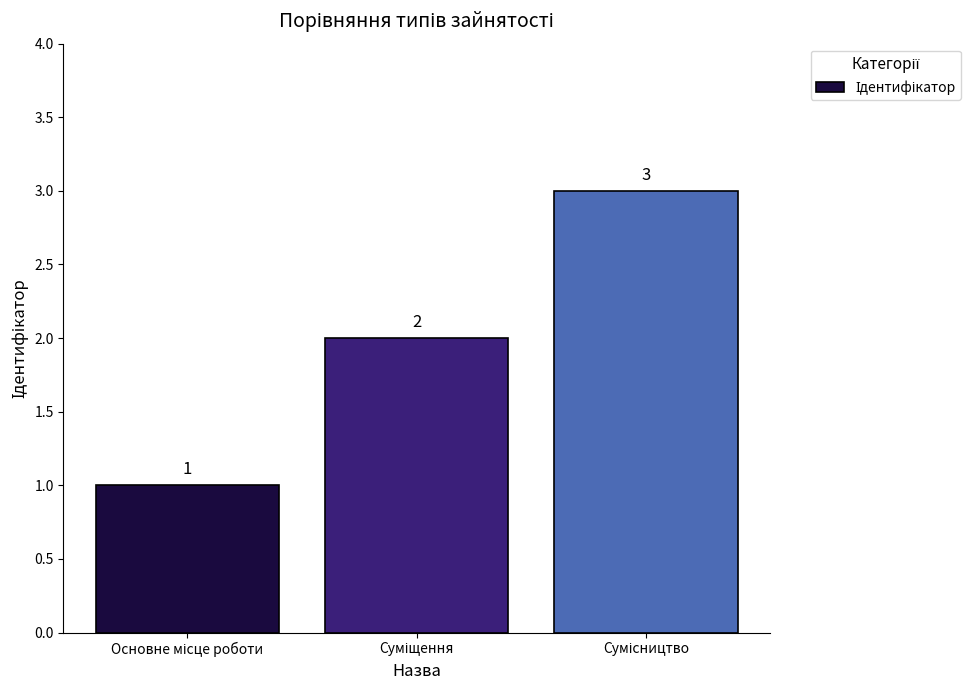

Count the values in the range 1 to 3.

3